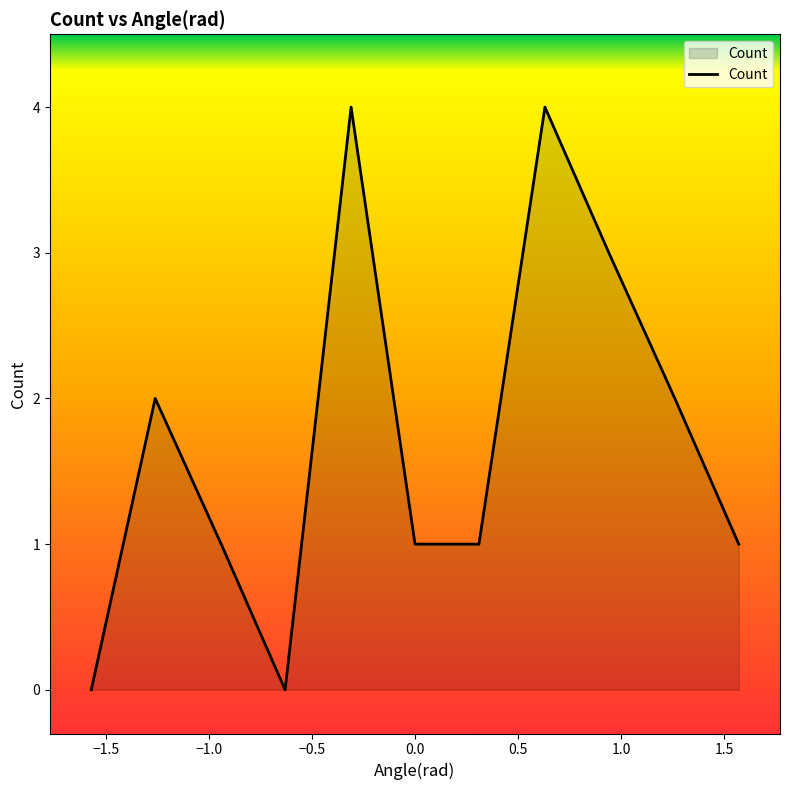

Does the chart have visible grid lines?

No